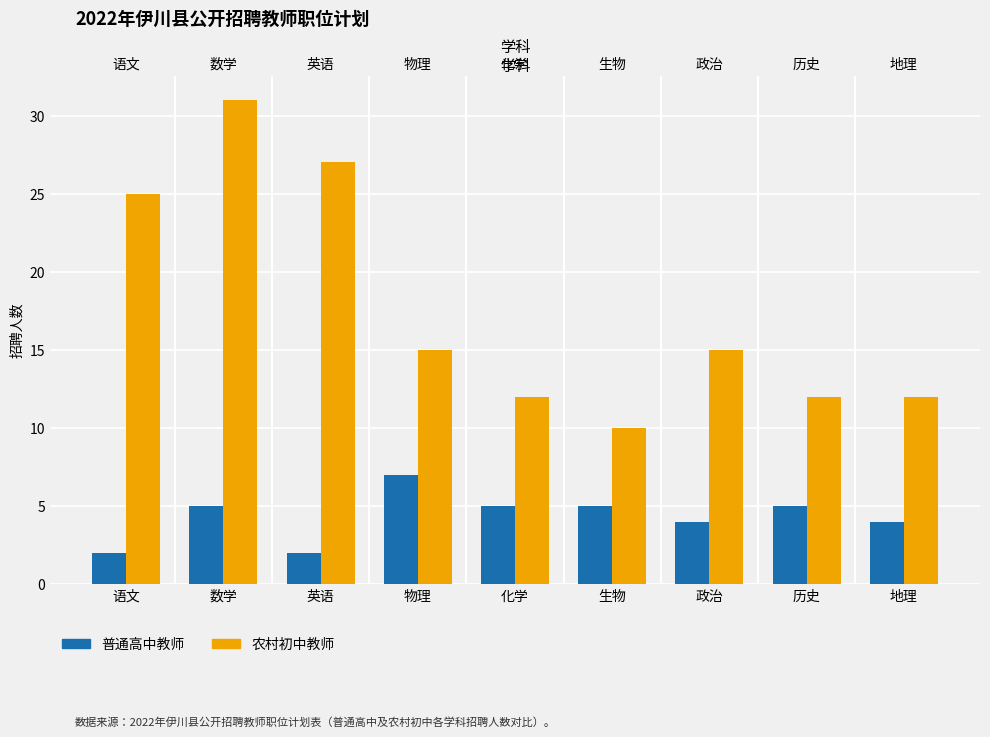

Read the 农村初中教师 value at 政治.

15